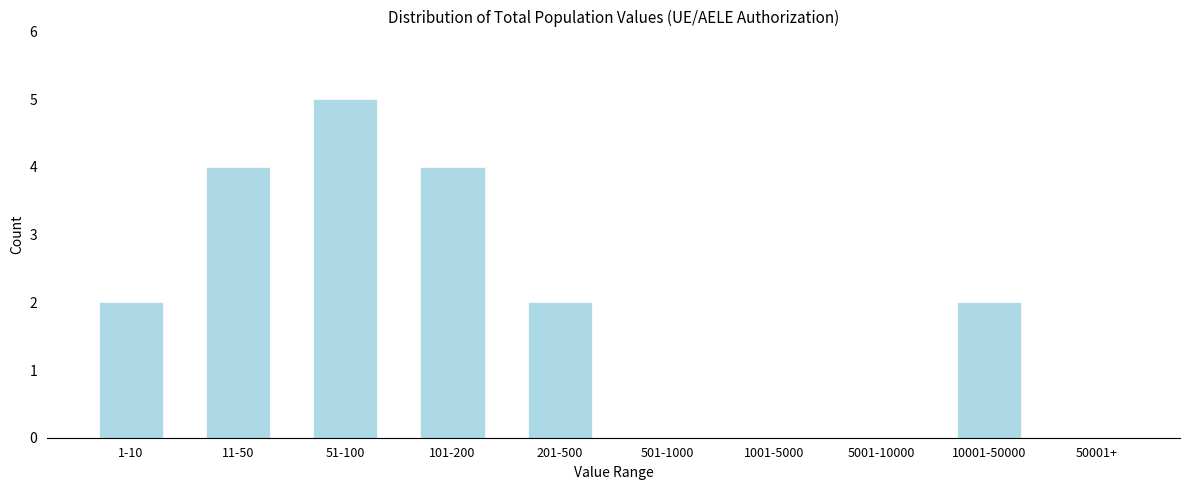

Reading left to right, transcribe all the data shown in this chart.

1-10=2	11-50=4	51-100=5	101-200=4	201-500=2	501-1000=0	1001-5000=0	5001-10000=0	10001-50000=2	50001+=0